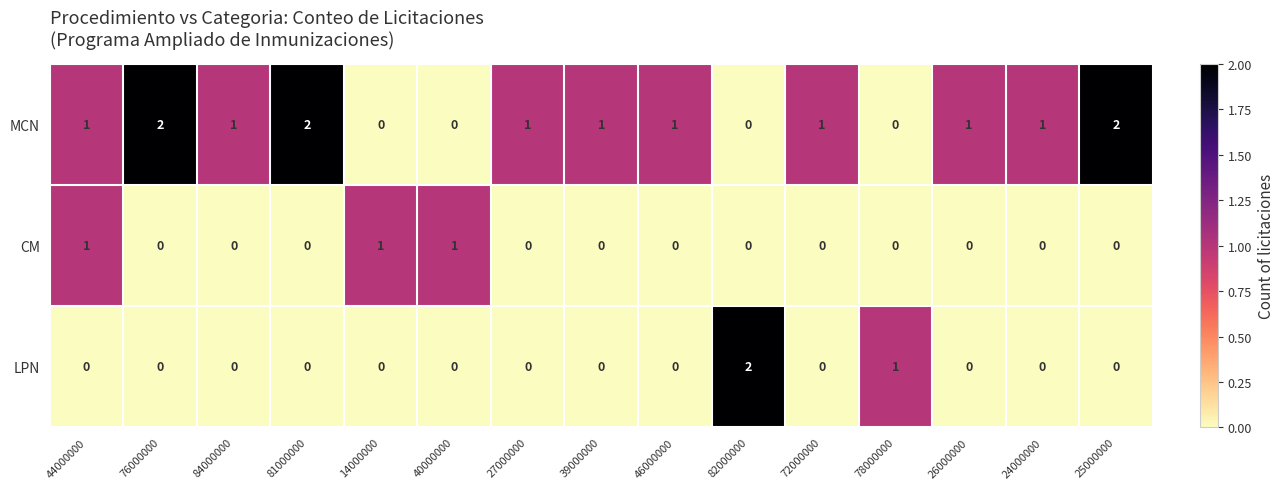

What is the sum of all MCN values?

14